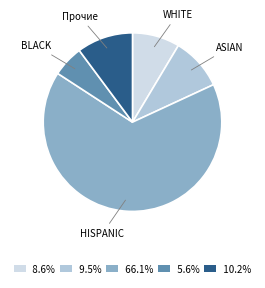

Is the sum of ASIAN and BLACK greater than half?

No